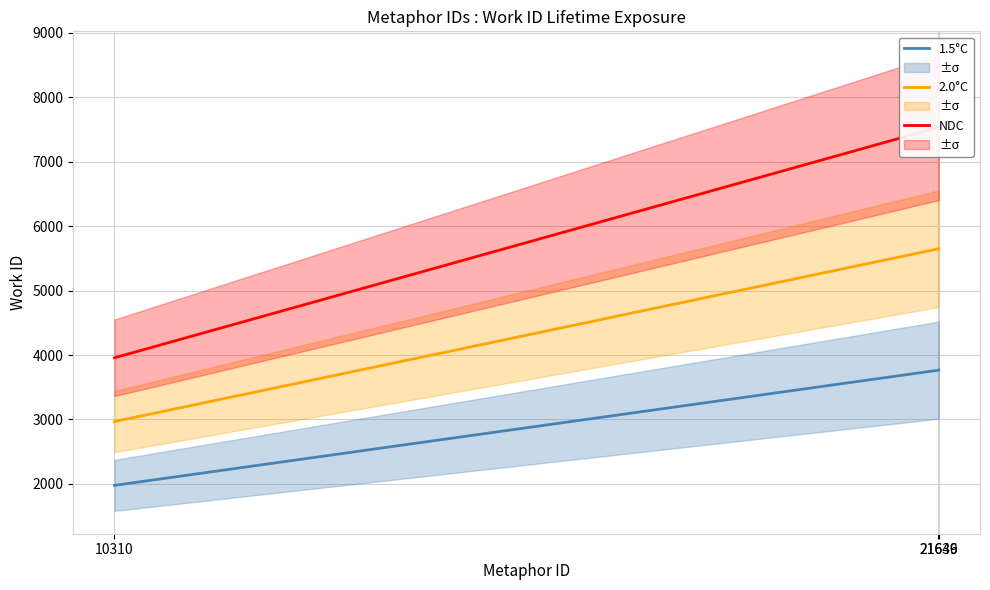

Which label corresponds to the smallest value in the chart?

10310